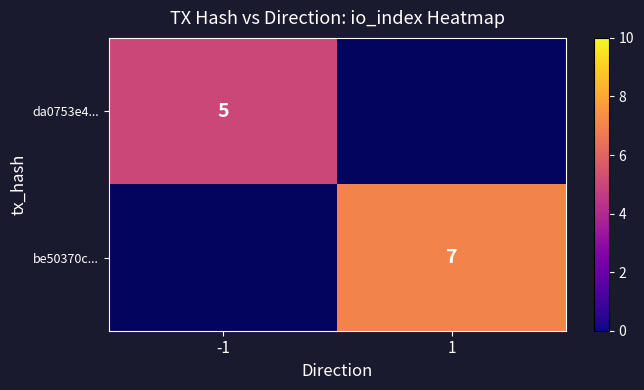

Is the value of da0753e4... at -1 greater than the value of be50370c... at 1?

No